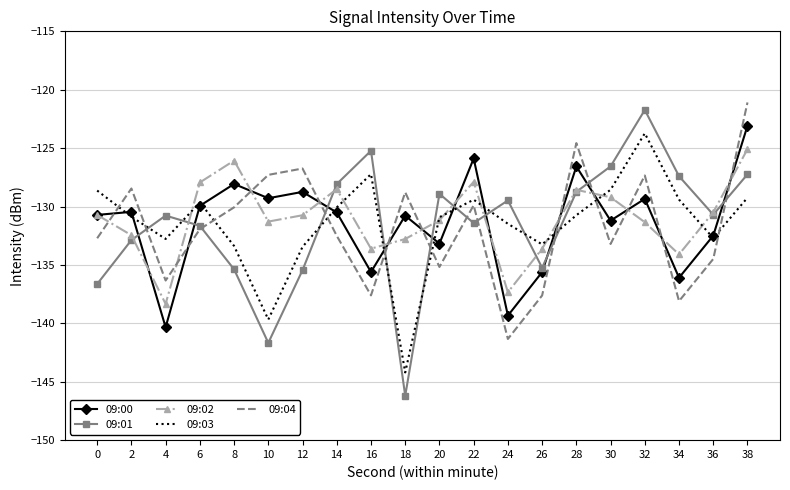

What is the greatest value displayed?

-121.1